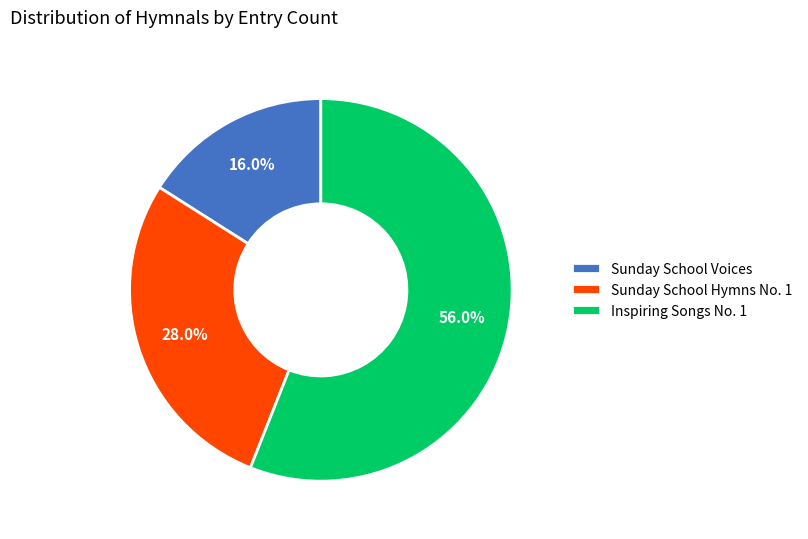

To the nearest percent, what is the difference between the largest and smallest slice percentages?

40%